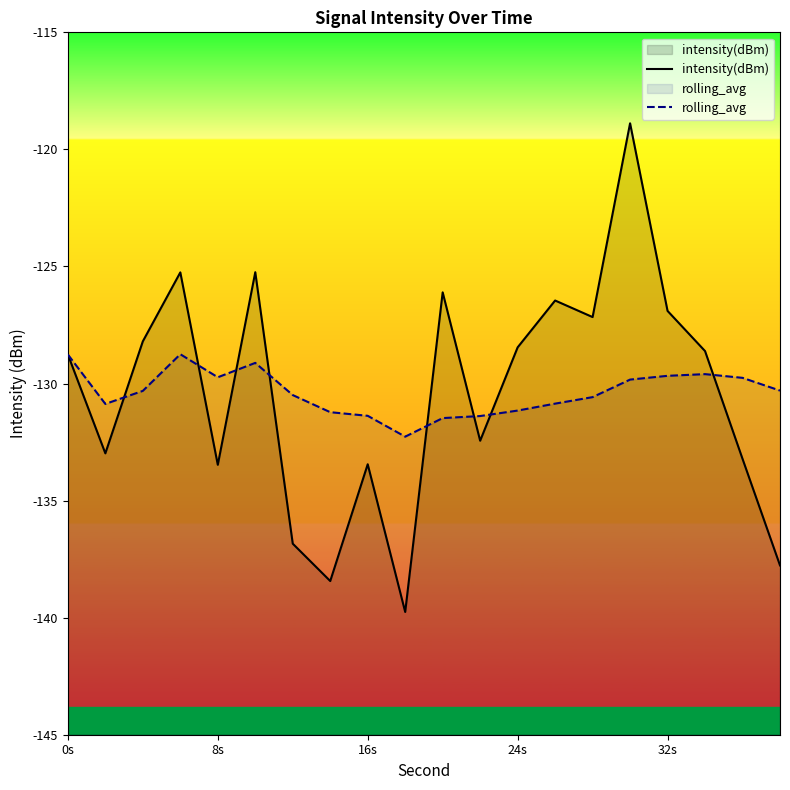

At how many categories does at least one series exceed -129?

11